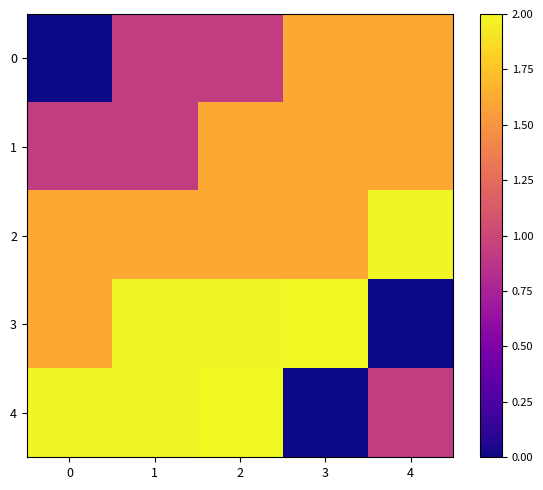

What is the approximate value of 3 at 2?

2.0